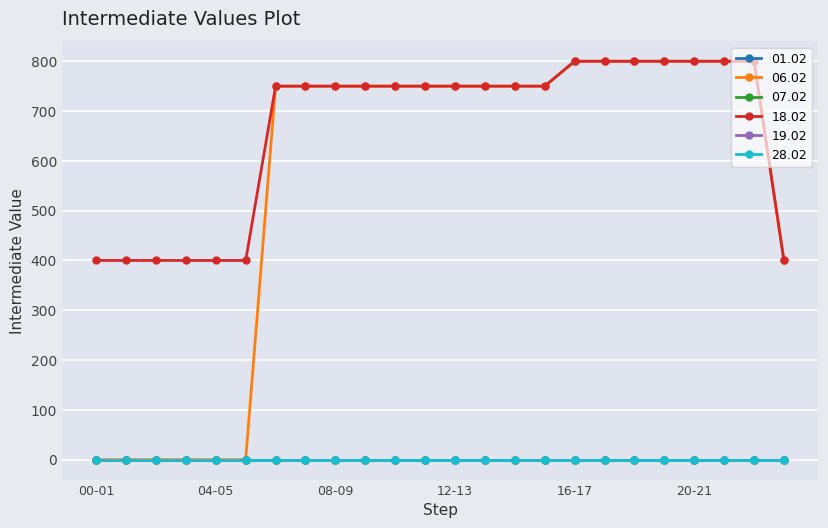

Is this an area chart (filled region under the line)?

No